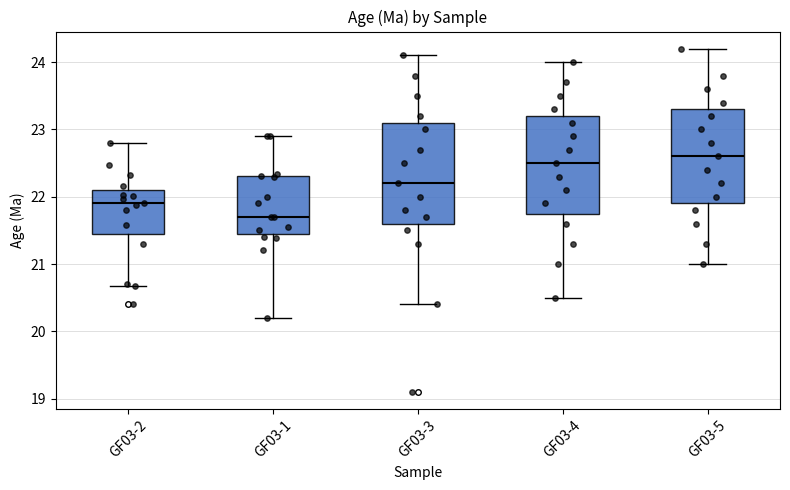

Reading left to right, read every box against the y-axis: the position of its median line, the range the box covers, and the ends of its whiskers. The values are not printed on the chart, so give them approximately, as read against the axis.

GF03-2: median 21.9, box 21.4 to 22.1, whiskers 20.7 to 22.8
GF03-1: median 21.7, box 21.5 to 22.3, whiskers 20.2 to 22.9
GF03-3: median 22.2, box 21.6 to 23.1, whiskers 20.4 to 24.1
GF03-4: median 22.5, box 21.8 to 23.2, whiskers 20.5 to 24.0
GF03-5: median 22.6, box 21.9 to 23.3, whiskers 21.0 to 24.2